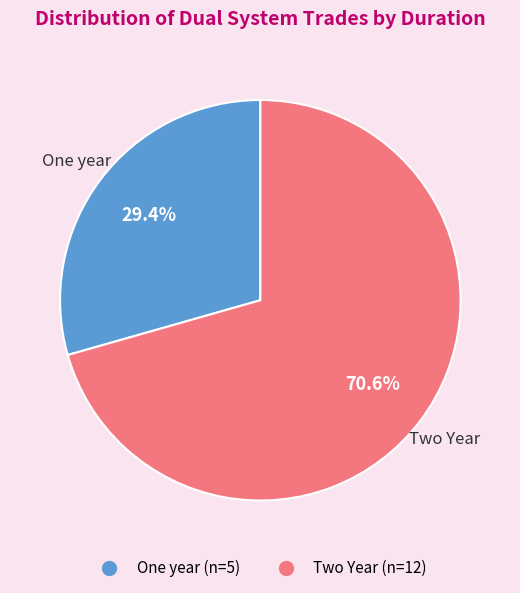

To the nearest percent, what portion does Two Year represent?

71%